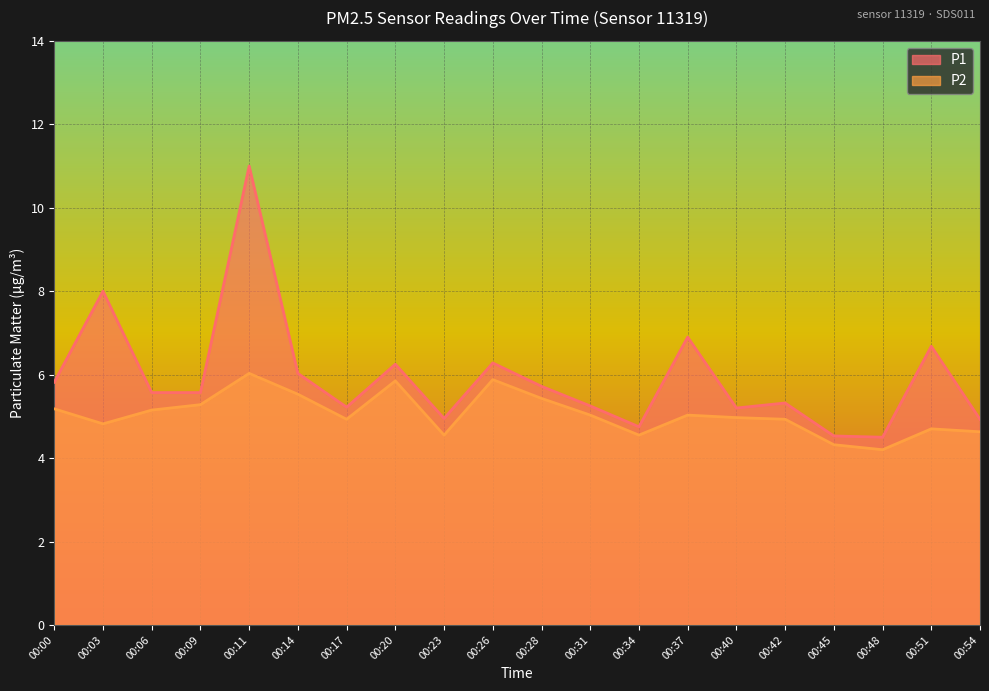

Count the number of data series in this chart.

2